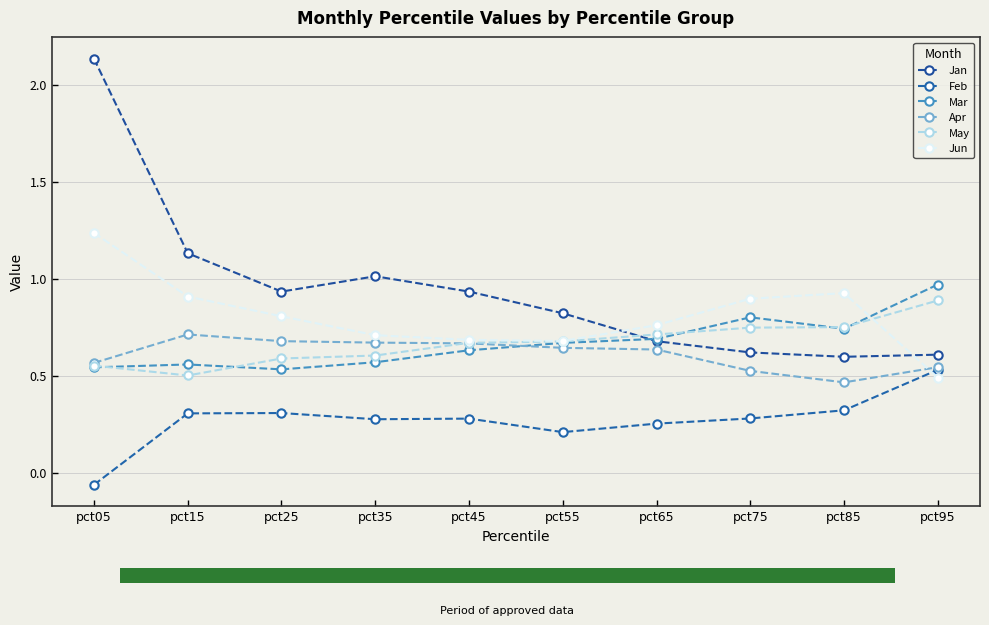

List the labels in order of Feb value, largest first.

pct95, pct85, pct25, pct15, pct75, pct45, pct35, pct65, pct55, pct05